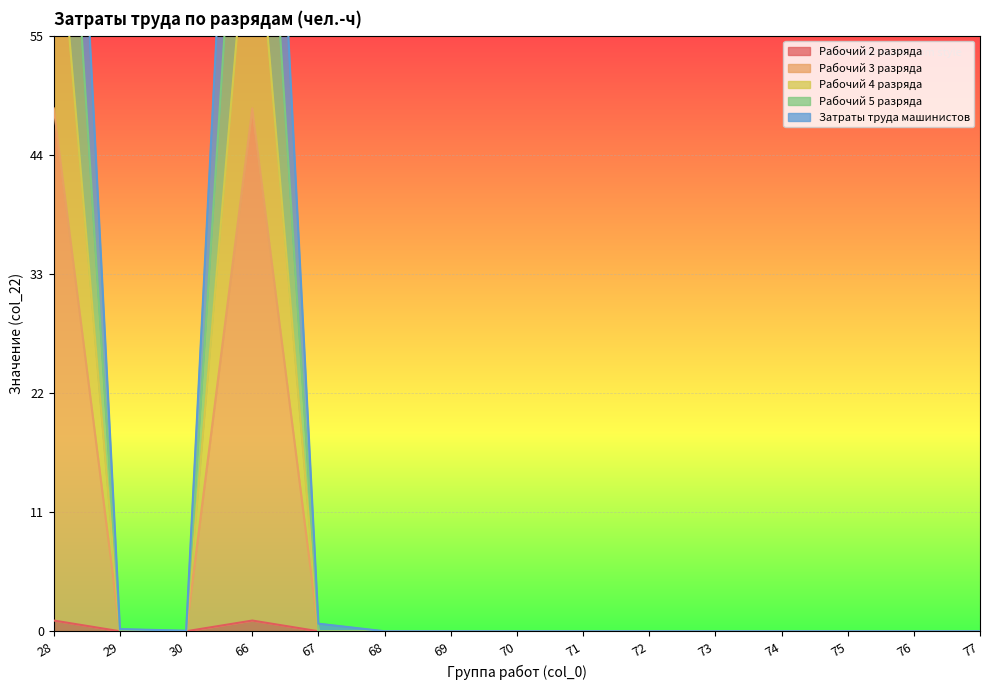

Reading left to right, extract all data points from this chart.

Рабочий 2 разряда: 1.0	0.0	0.0	1.0	0.0	0.0	0.0	0.0	0.0	0.0	0.0	0.0	0.0	0.0	0.0
Рабочий 3 разряда: 71.7	0.0	0.0	71.7	0.0	0.0	0.0	0.0	0.0	0.0	0.0	0.0	0.0	0.0	0.0
Рабочий 4 разряда: 95.1	0.0	0.0	95.1	0.0	0.0	0.0	0.0	0.0	0.0	0.0	0.0	0.0	0.0	0.0
Рабочий 5 разряда: 48.3	0.0	0.0	48.3	0.0	0.0	0.0	0.0	0.0	0.0	0.0	0.0	0.0	0.0	0.0
Затраты труда машинистов: 120.0	0.2	0.1	120.0	0.7	0.0	0.0	0.0	0.0	0.0	0.0	0.0	0.0	0.0	0.0